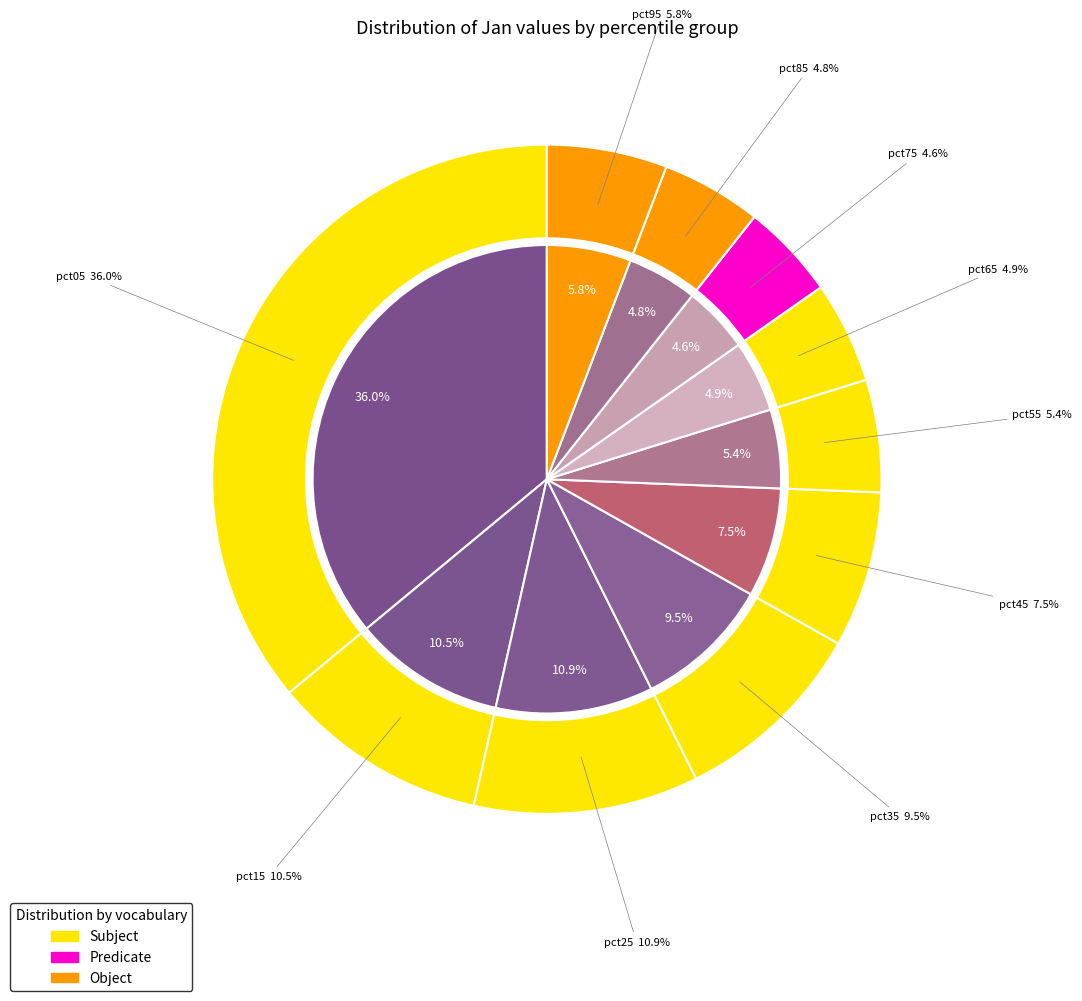

How much of the chart is everything except pct35?

90.5%